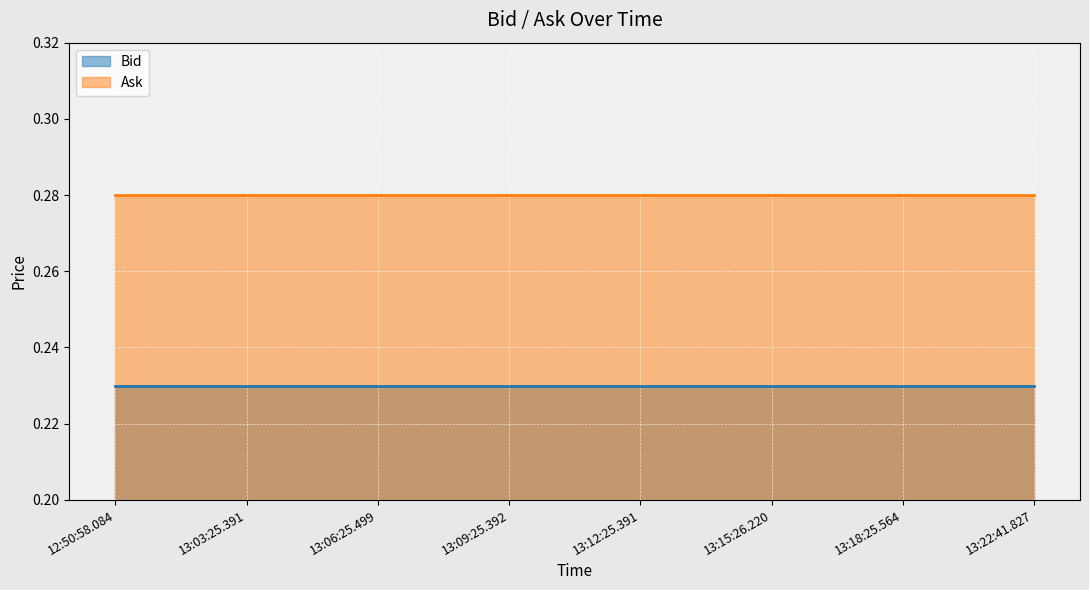

Which series has the largest total across all categories?

Ask